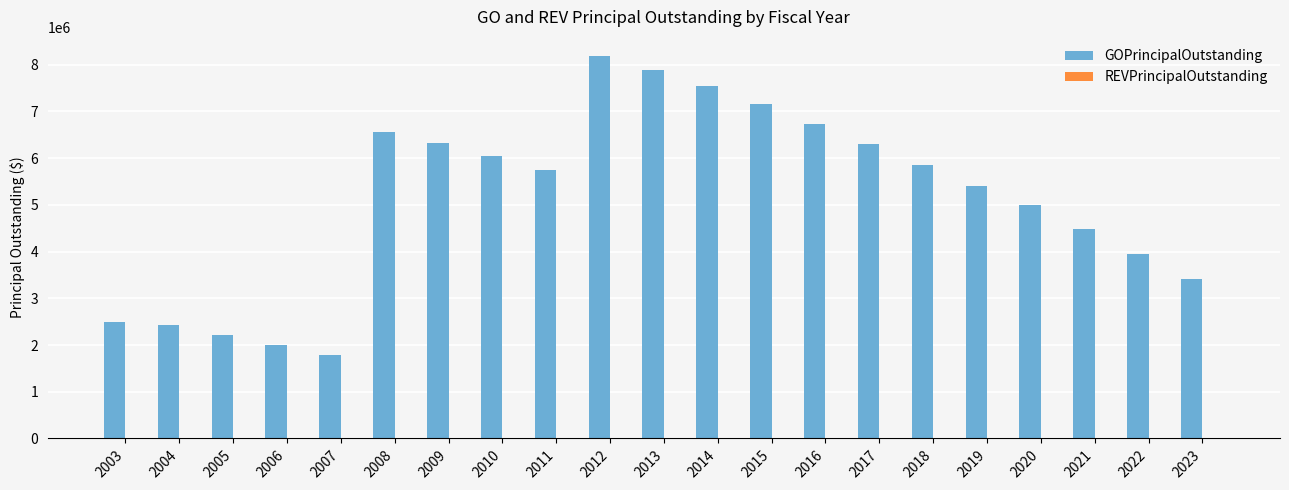

What is the difference between the maximum and minimum values?

6400000